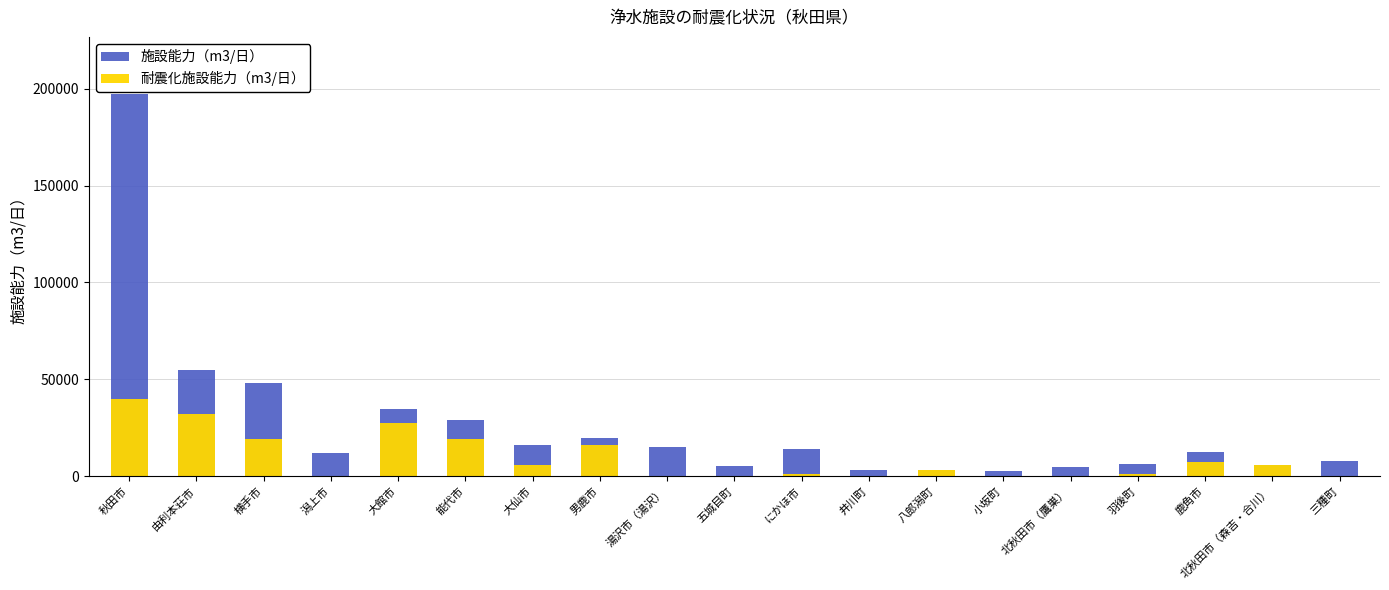

True or false: 耐震化施設能力（m3/日） has a value of -14361 at 湯沢市（湯沢）.

False